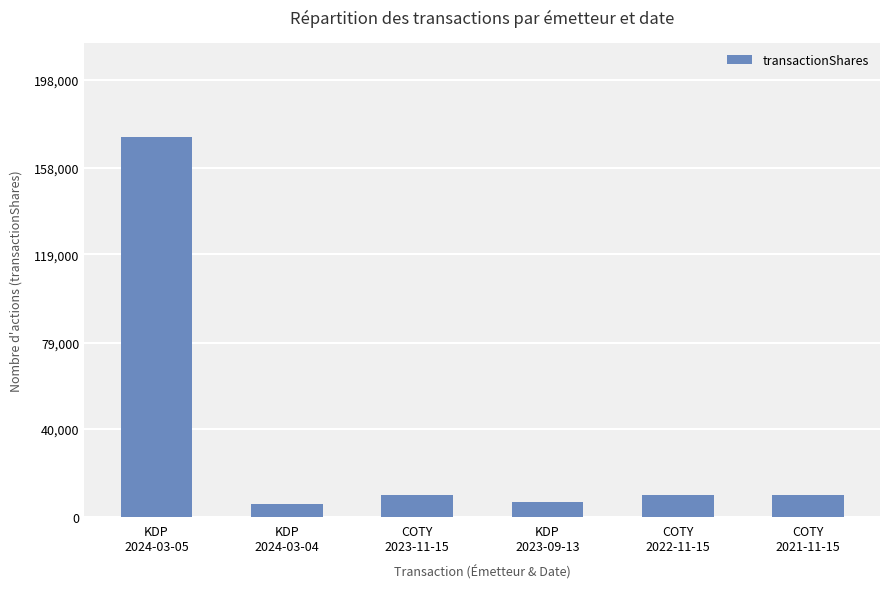

What is the minimum value shown in the chart?

6143